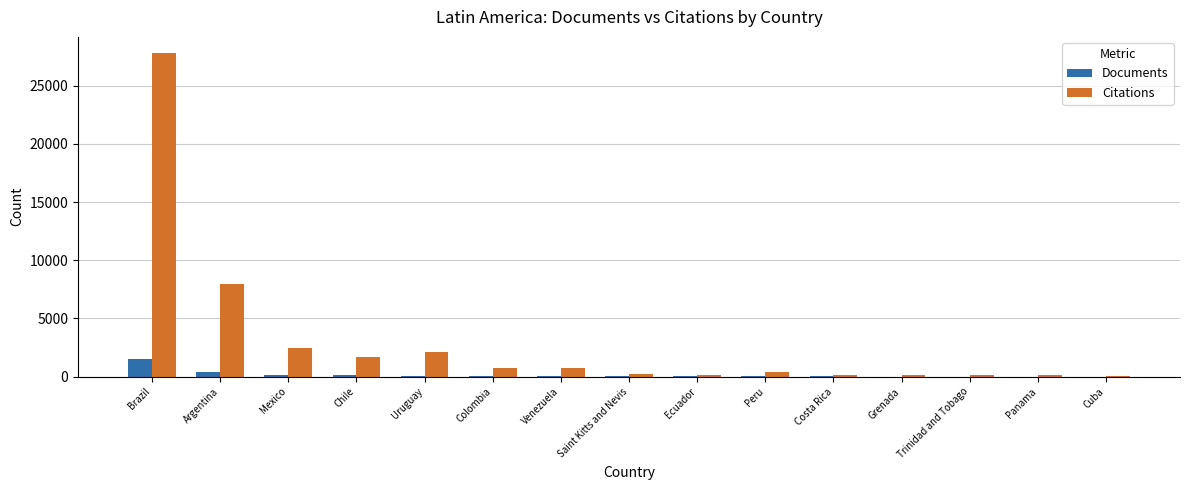

Which series has the largest range (max minus min)?

Citations